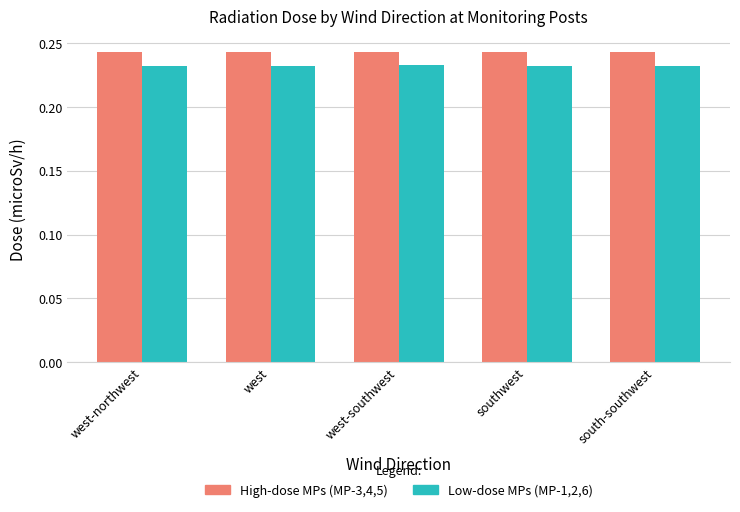

Is it true that Low-dose MPs (MP-1,2,6) equals 0.1 at west-southwest?

False